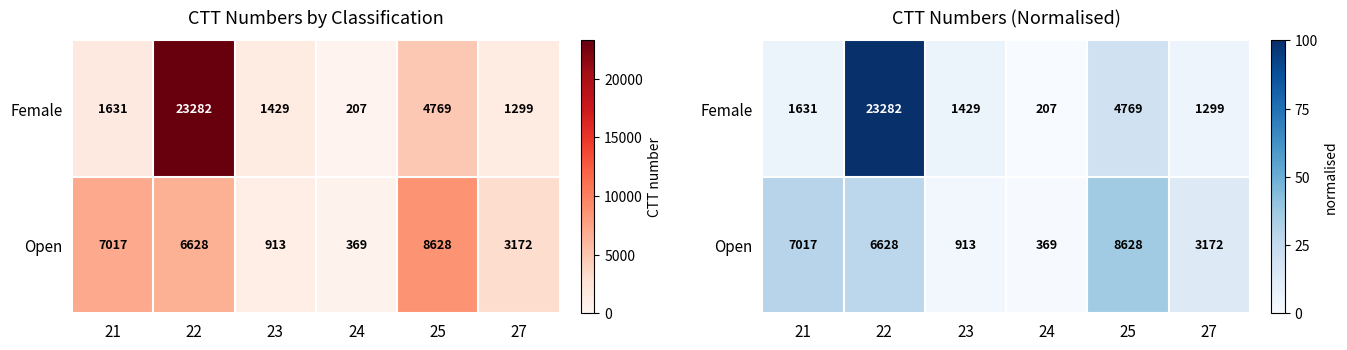

Rank the series by their maximum value, from lowest to highest.

Open, Female